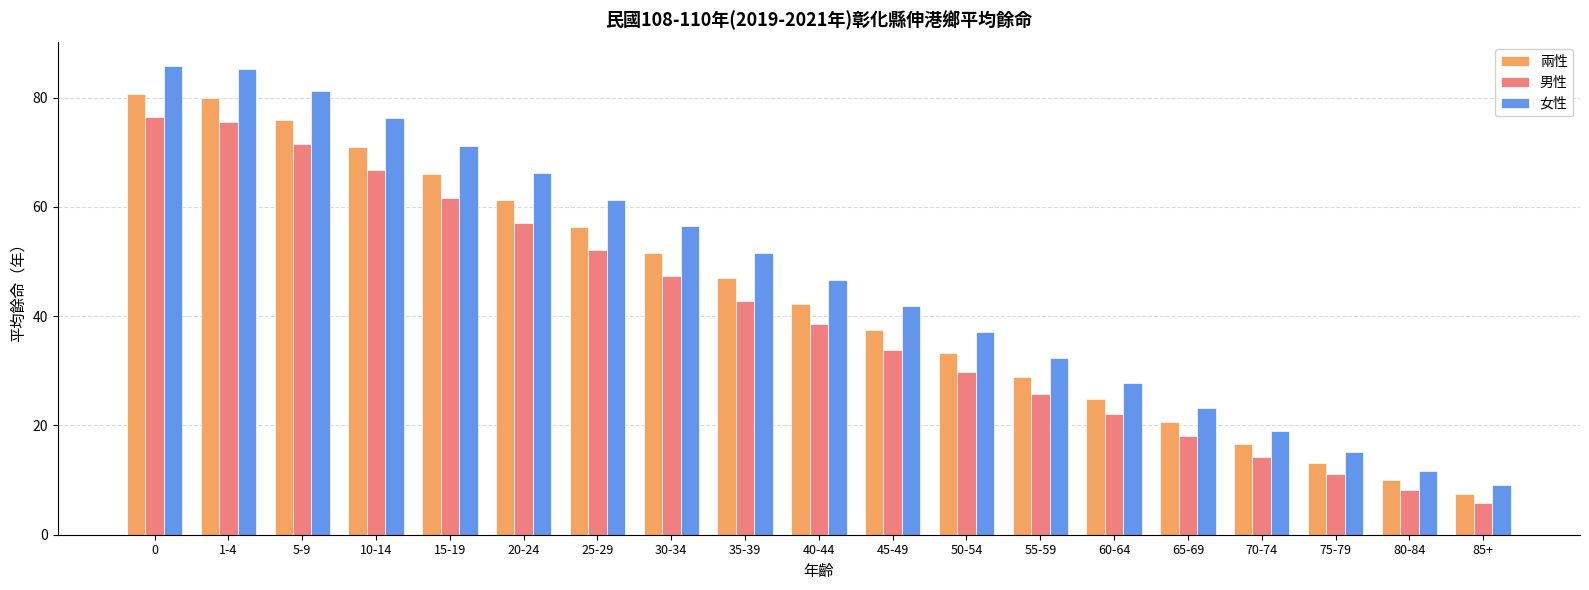

Which category has the lowest value in the 男性 series?

85+